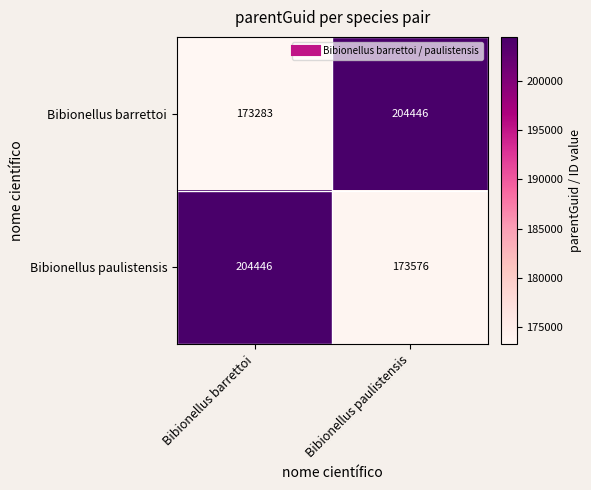

At which category is the sum across all series the highest?

Bibionellus paulistensis